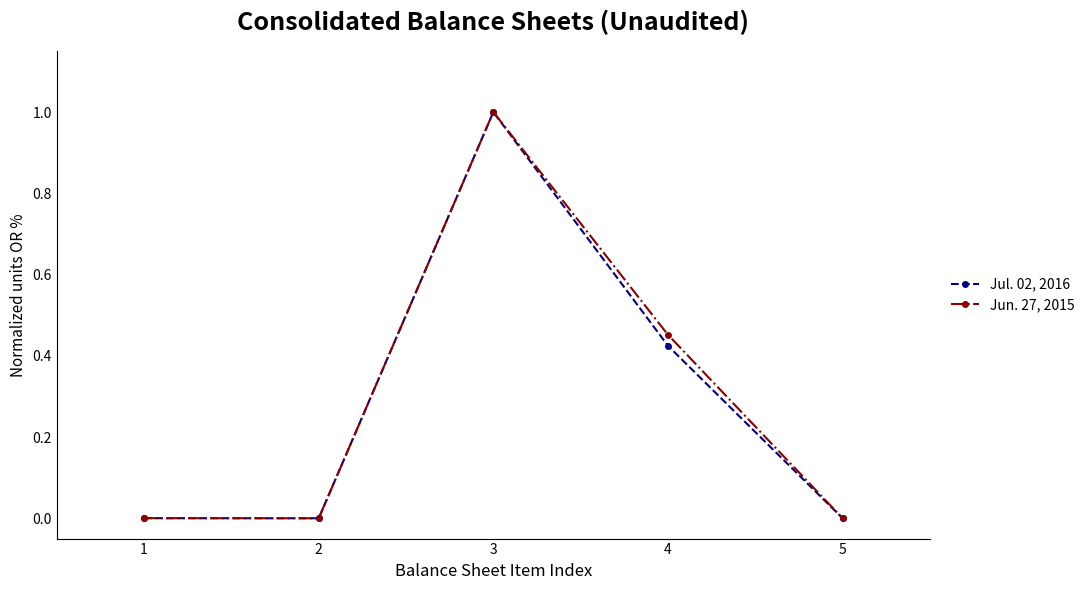

At which category does the chart reach its peak across all series?

3